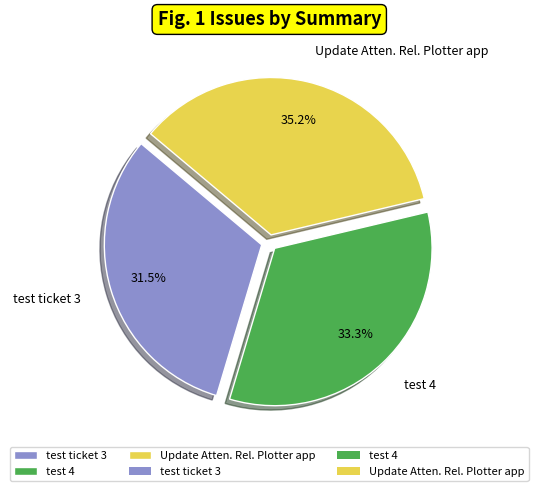

Is Update Atten. Rel. Plotter app the majority of the pie?

No